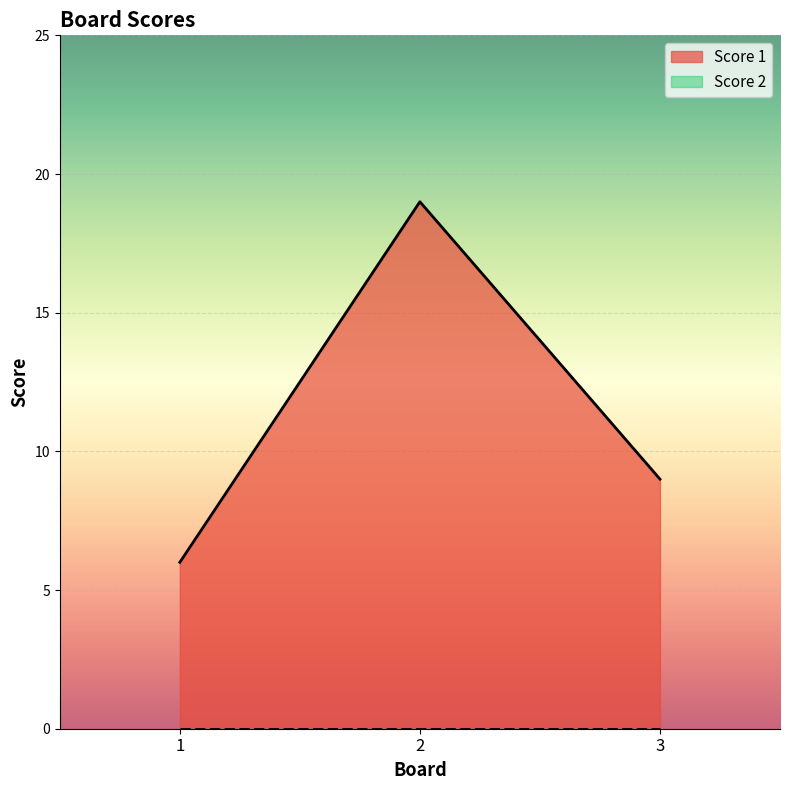

Which category has the highest value across all series?

2